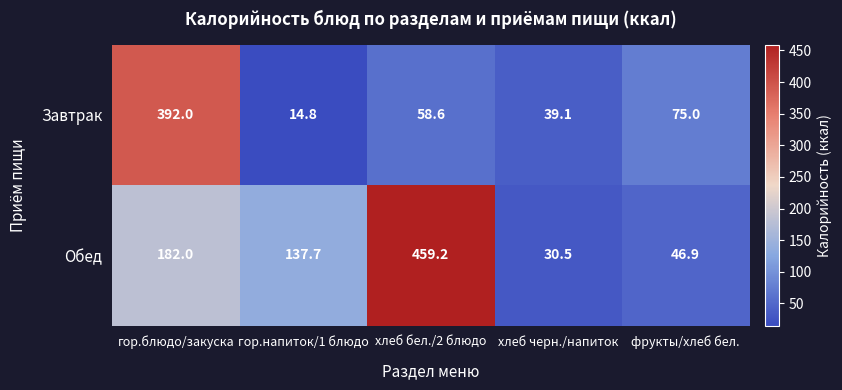

The value of Завтрак at гор.блюдо/закуска is 695.8. True or false?

False